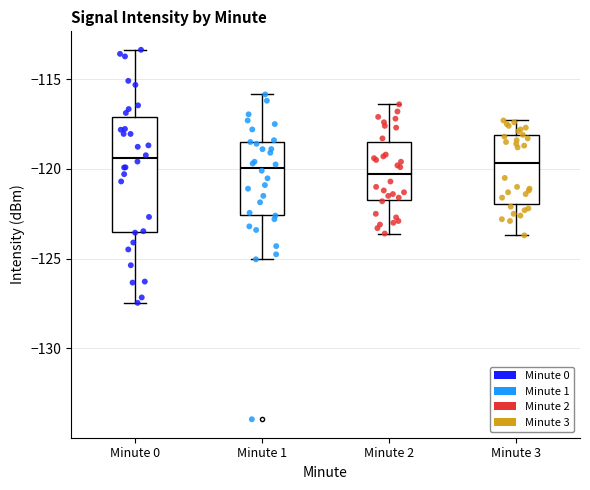

Reading left to right, transcribe this box plot: for each box, give where its median line is, the range the box spans, and where its two whiskers end, as read against the y-axis. The values are not printed on the chart, so give them approximately, as read against the axis.

Minute 0: median -119.5, box -123.5 to -117.0, whiskers -127.5 to -113.5
Minute 1: median -120.0, box -122.5 to -118.5, whiskers -125.0 to -116.0
Minute 2: median -120.5, box -121.5 to -118.5, whiskers -123.5 to -116.5
Minute 3: median -119.5, box -122.0 to -118.0, whiskers -123.5 to -117.5